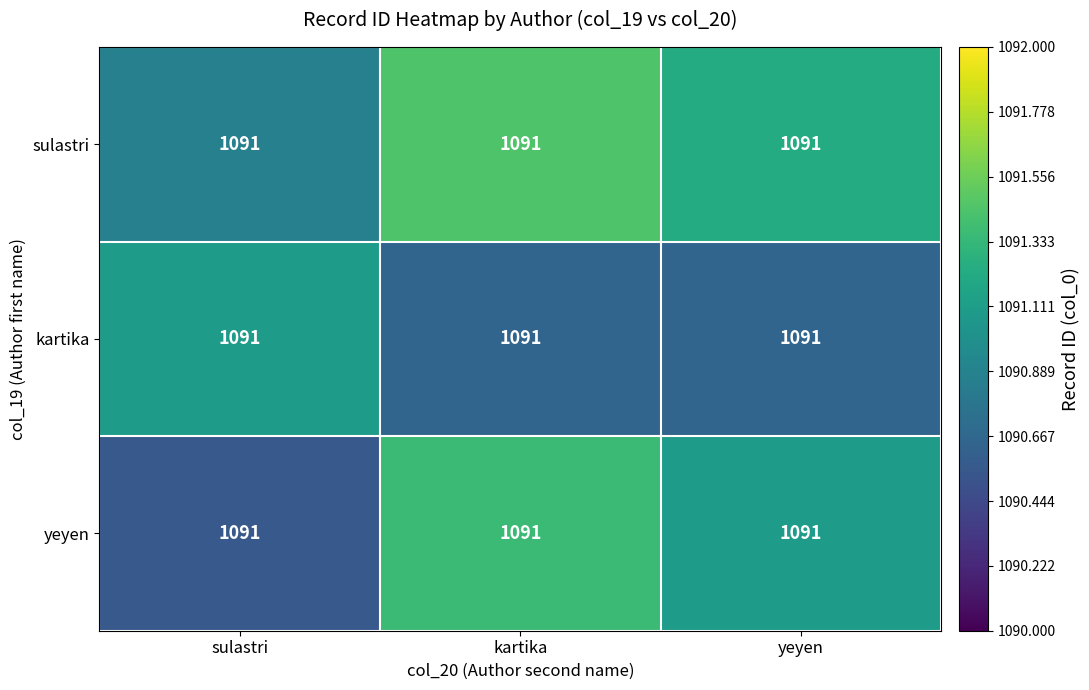

List the labels in order of sulastri value, smallest first.

sulastri, yeyen, kartika